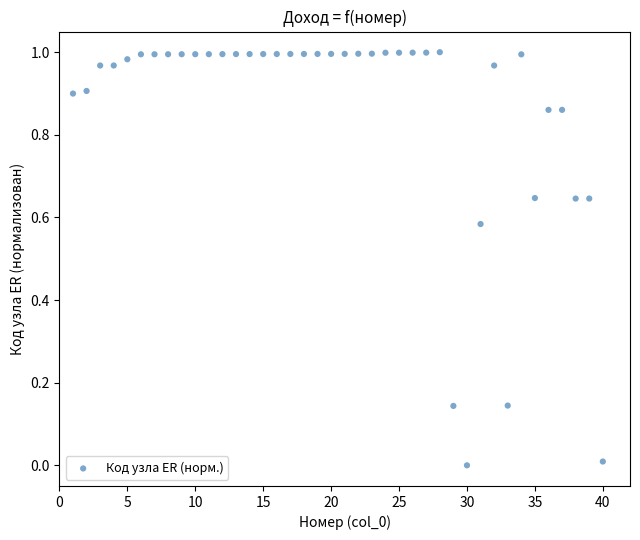

What is the range of X values (max minus min)?

39.0